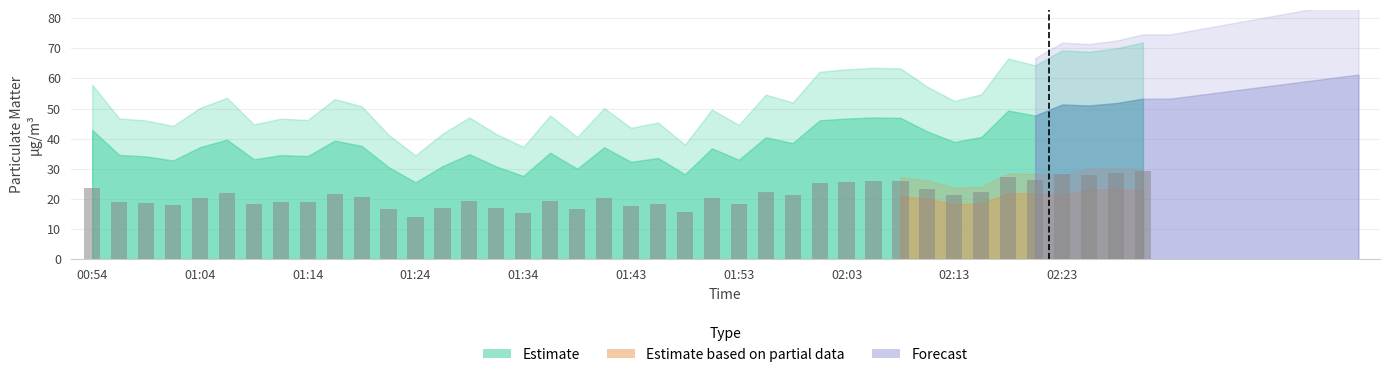

What is the average value?

21.2